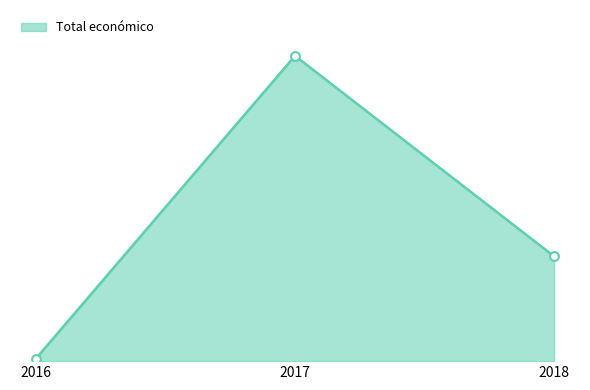

What is the change in value from 2016 to 2018?

+325001